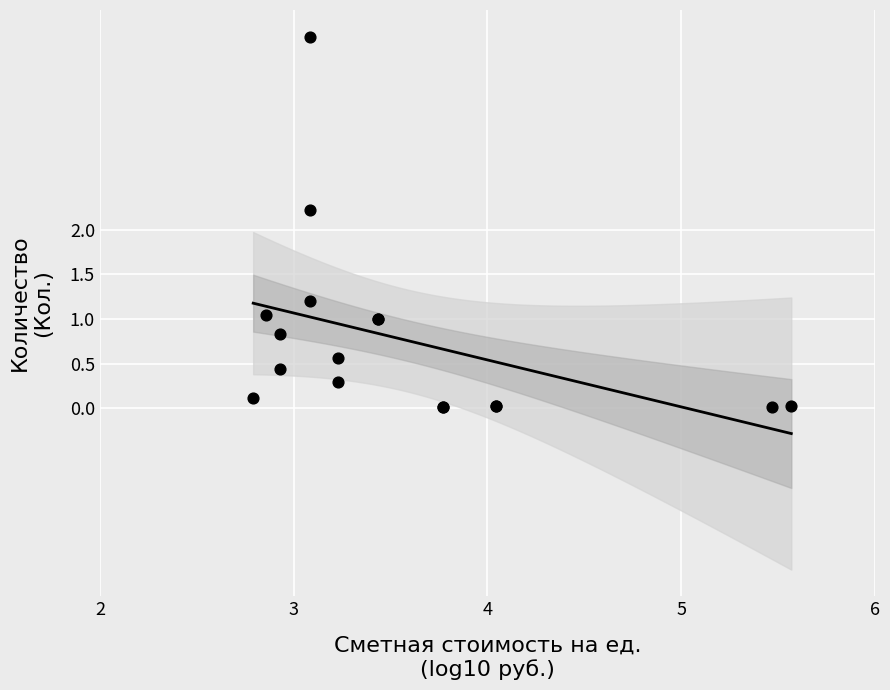

What Y value in the scatter plot is closest to 2?

2.2